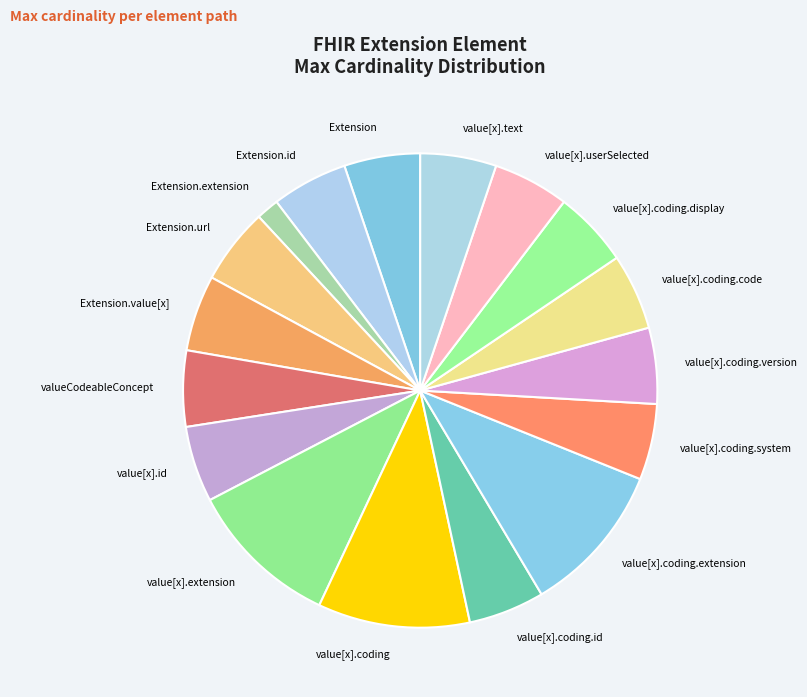

Does value[x].coding.id account for over 50% of the chart?

No